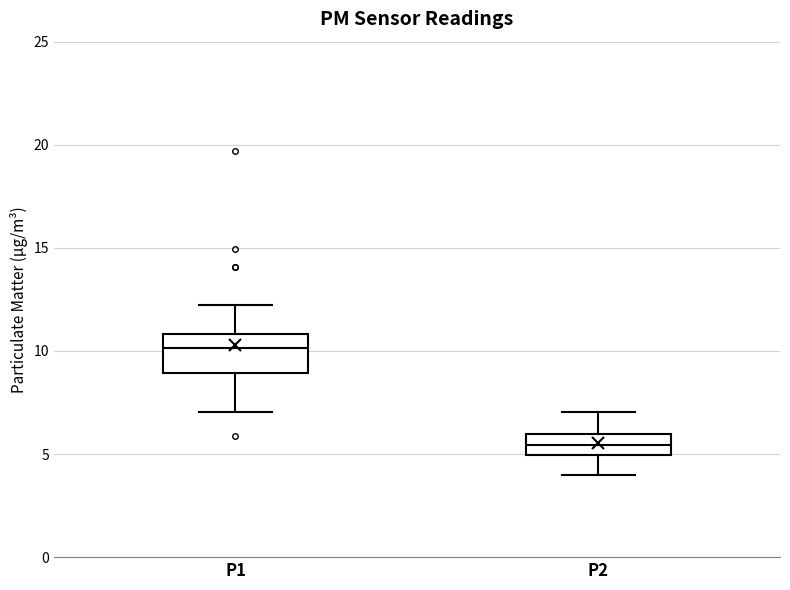

Reading left to right, transcribe this box plot: for each box, give where its median line is, the range the box spans, and where its two whiskers end, as read against the y-axis. The values are not printed on the chart, so give them approximately, as read against the axis.

P1: median 10.0, box 9.0 to 11.0, whiskers 7.0 to 12.0
P2: median 5.5, box 5.0 to 6.0, whiskers 4.0 to 7.0